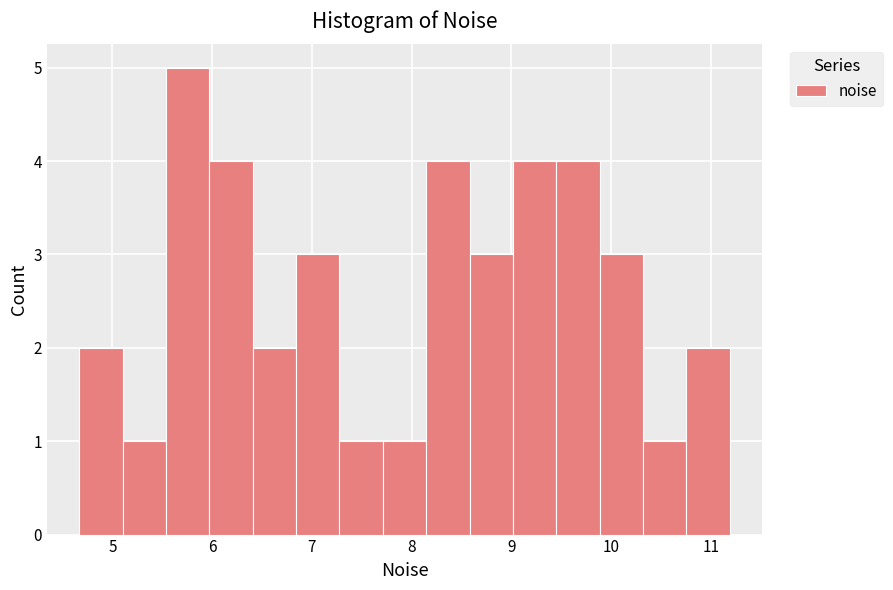

Over which range of the x-axis is the bar tallest?

5.5 to 6.0